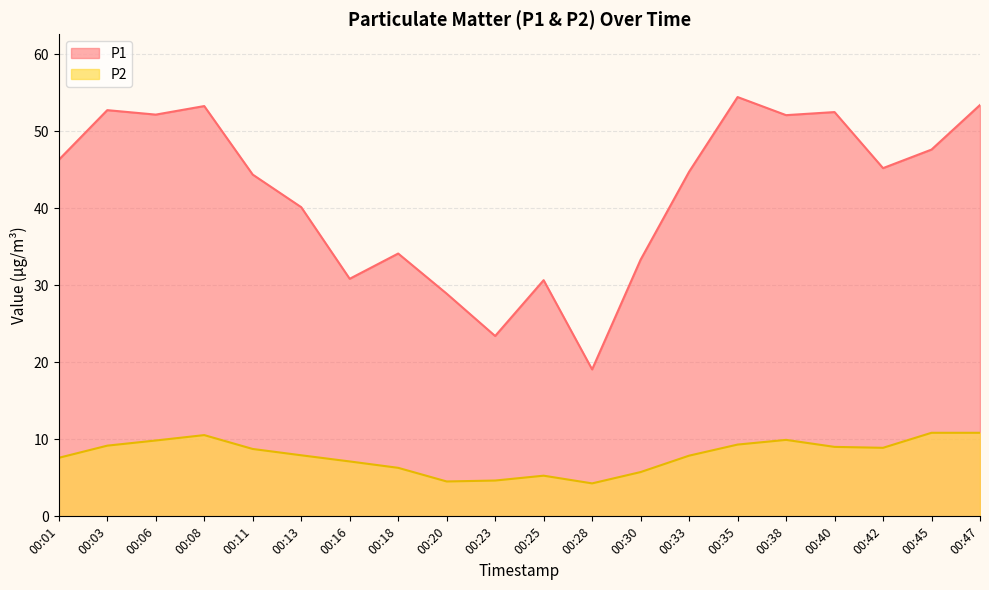

Is the value of P2 at 00:25 greater than the value of P1 at 00:11?

No